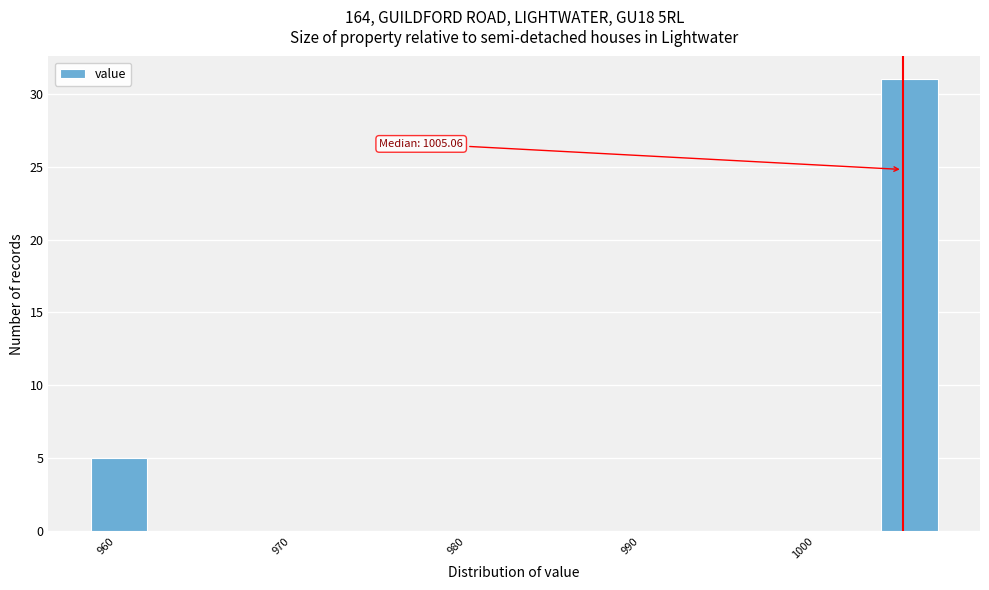

Read against the x-axis, roughly where is the centre of the tallest bar?

1005